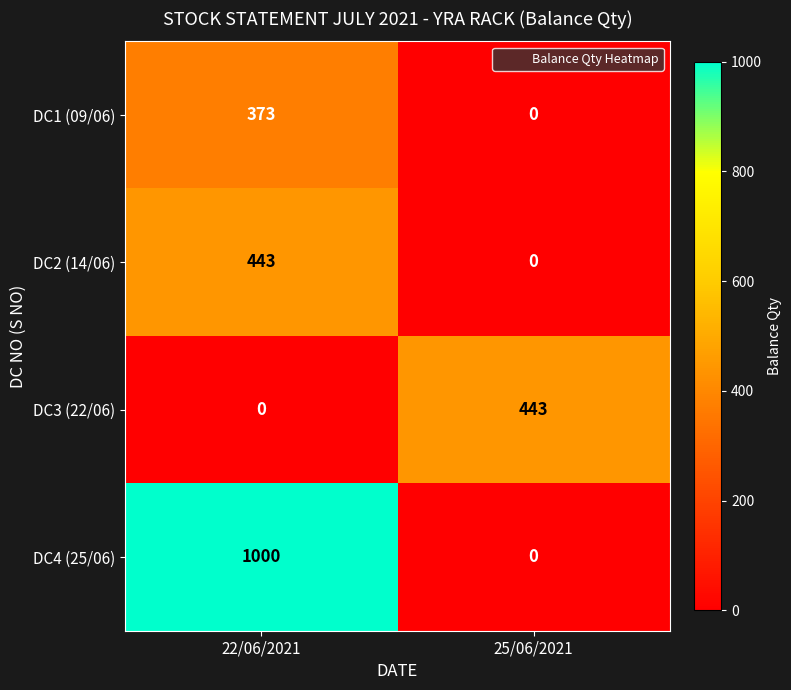

How many categories are shown in the chart?

2